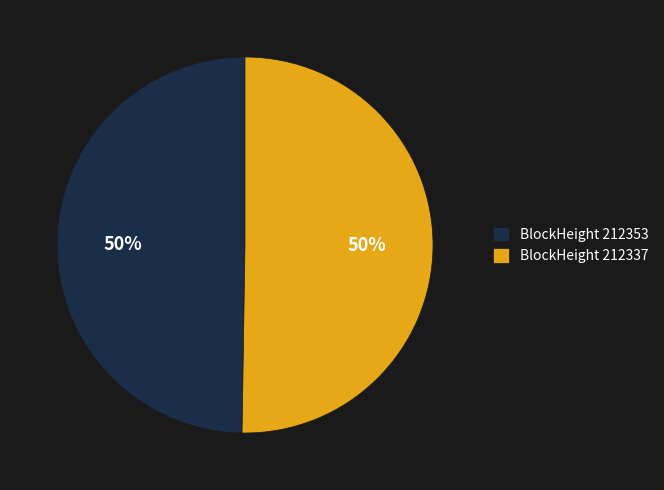

To the nearest percent, what percentage of the pie is BlockHeight 212353?

50%